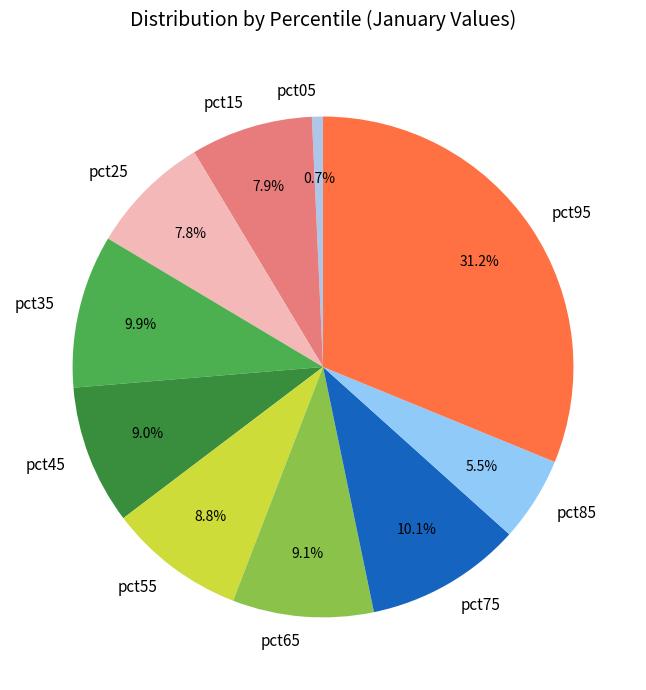

To the nearest percent, what is the average slice percentage?

10%